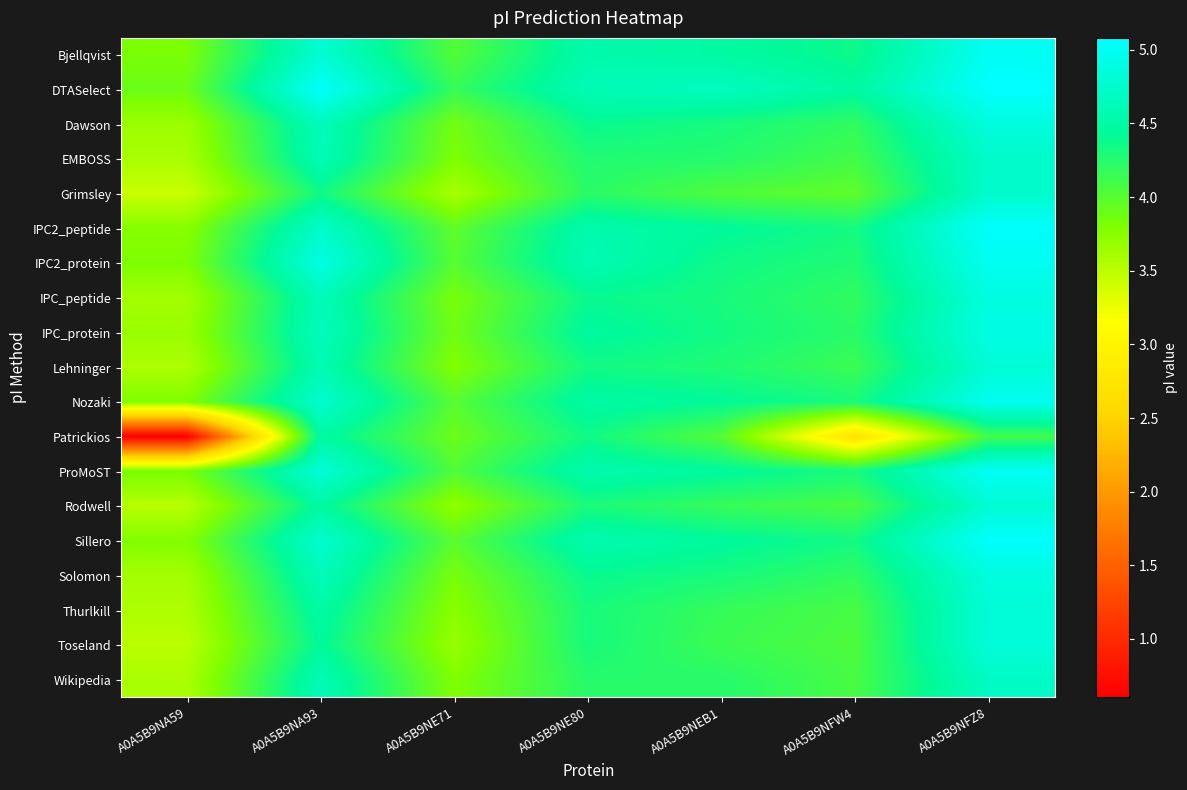

Which series has the largest range (max minus min)?

Patrickios